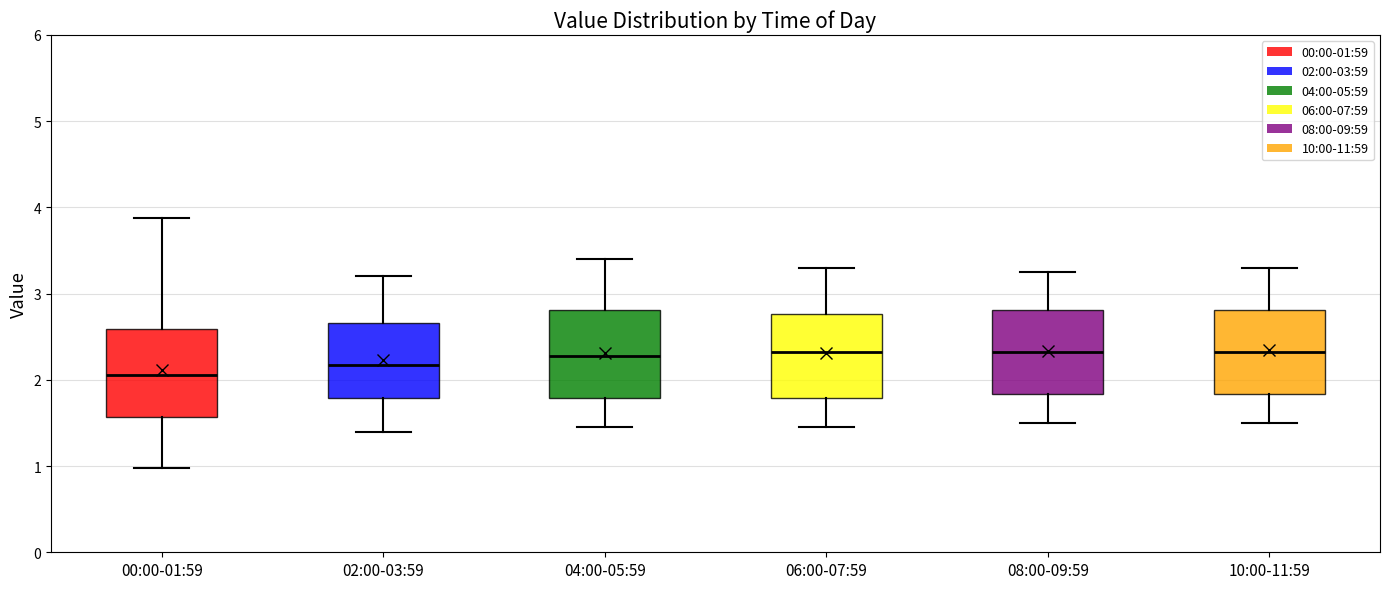

Reading left to right, transcribe this box plot: for each box, give where its median line is, the range the box spans, and where its two whiskers end, as read against the y-axis. The values are not printed on the chart, so give them approximately, as read against the axis.

00:00-01:59: median 2.1, box 1.6 to 2.6, whiskers 1.0 to 3.9
02:00-03:59: median 2.2, box 1.8 to 2.7, whiskers 1.4 to 3.2
04:00-05:59: median 2.3, box 1.8 to 2.8, whiskers 1.5 to 3.4
06:00-07:59: median 2.3, box 1.8 to 2.8, whiskers 1.5 to 3.3
08:00-09:59: median 2.3, box 1.8 to 2.8, whiskers 1.5 to 3.3
10:00-11:59: median 2.3, box 1.8 to 2.8, whiskers 1.5 to 3.3